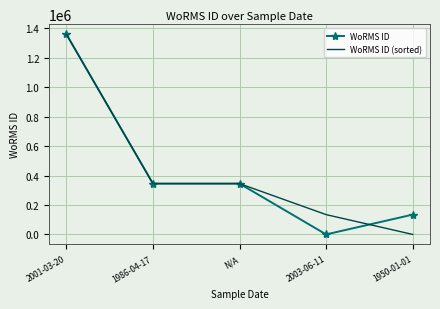

True or false: WoRMS ID has a value of 491499 at 2003-06-11.

False